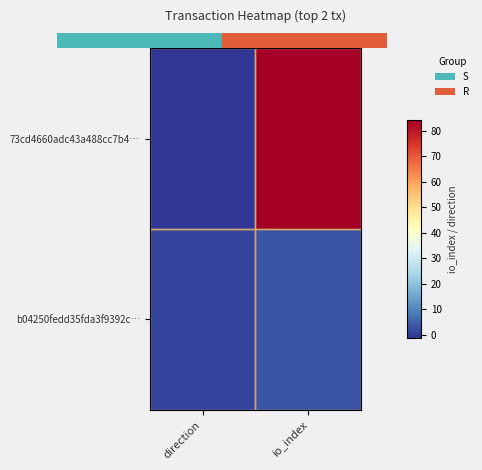

What is the total value across all series at io_index?

87